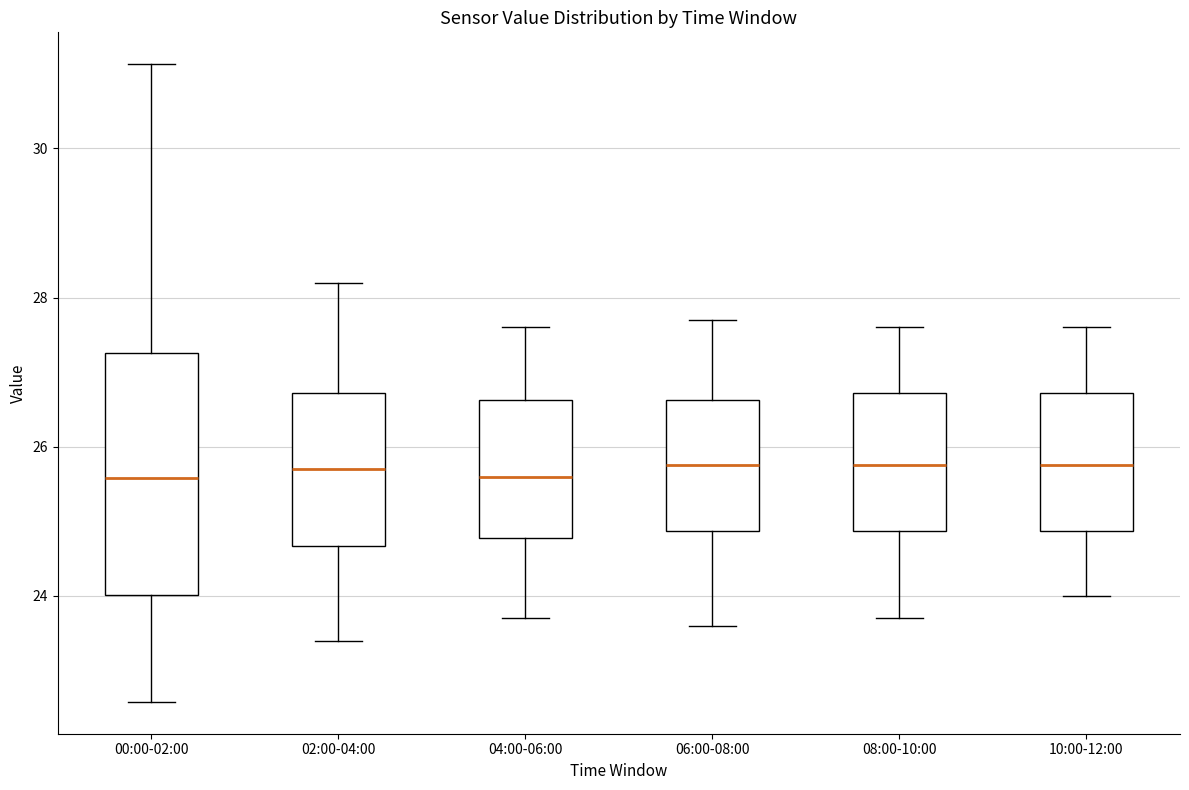

Reading left to right, transcribe this box plot: for each box, give where its median line is, the range the box spans, and where its two whiskers end, as read against the y-axis. The values are not printed on the chart, so give them approximately, as read against the axis.

00:00-02:00: median 25.6, box 24.0 to 27.2, whiskers 22.6 to 31.2
02:00-04:00: median 25.8, box 24.6 to 26.8, whiskers 23.4 to 28.2
04:00-06:00: median 25.6, box 24.8 to 26.6, whiskers 23.8 to 27.6
06:00-08:00: median 25.8, box 24.8 to 26.6, whiskers 23.6 to 27.8
08:00-10:00: median 25.8, box 24.8 to 26.8, whiskers 23.8 to 27.6
10:00-12:00: median 25.8, box 24.8 to 26.8, whiskers 24.0 to 27.6